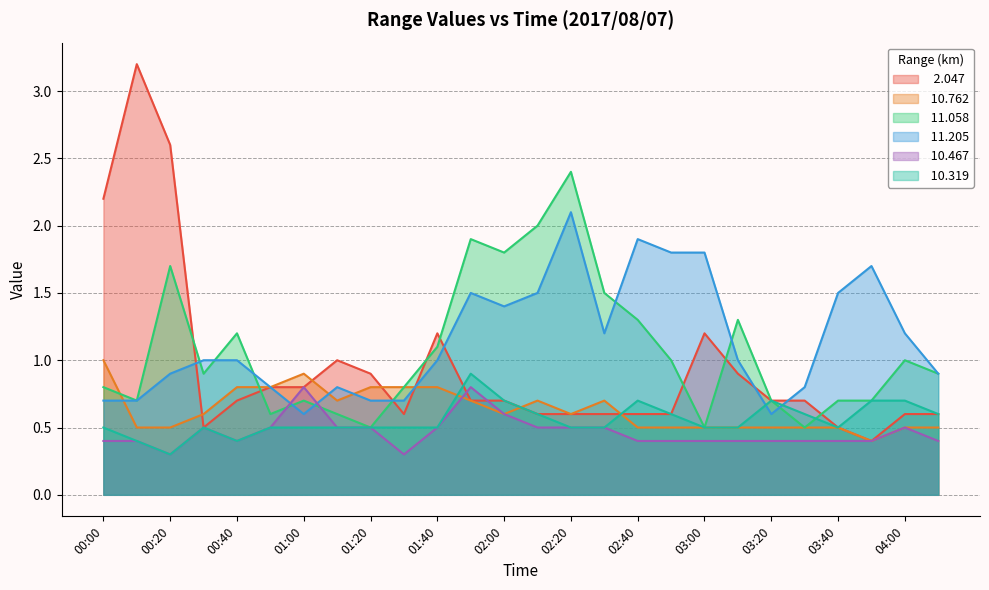

How many distinct data groups are displayed?

6